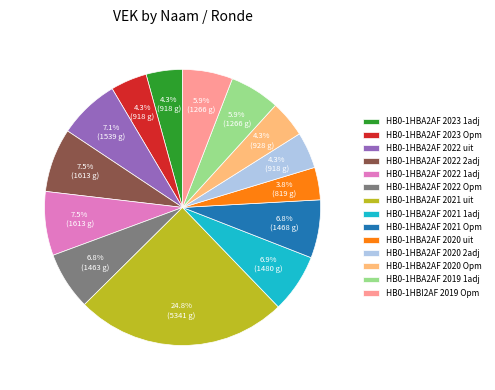

Is HB0-1HBA2AF 2022 Opm the majority of the pie?

No